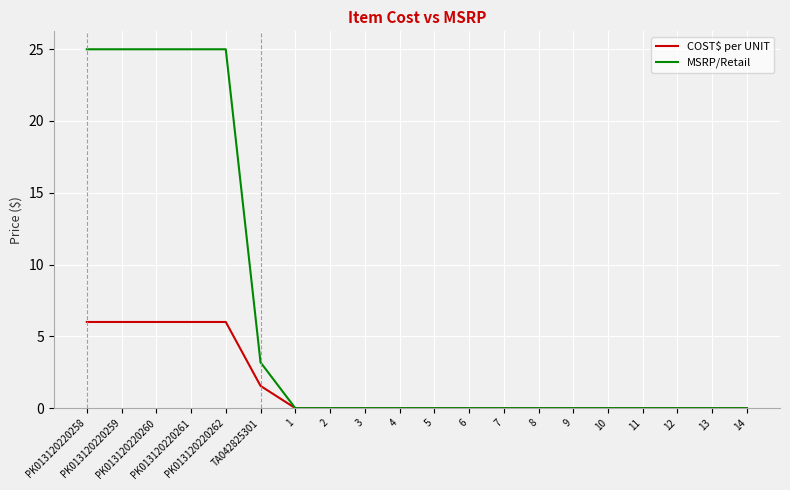

How many lines are shown in the chart?

2